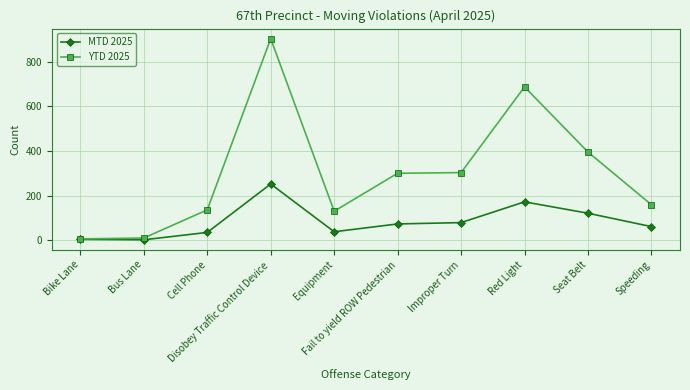

What is the sum of the MTD 2025 values at Disobey Traffic Control Device and Speeding?

313